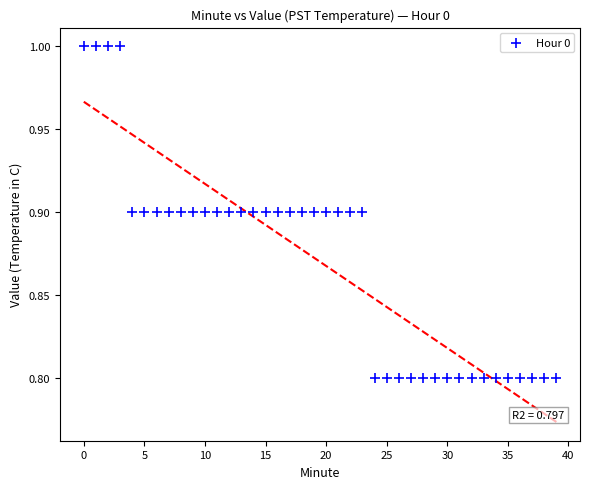

How many data points are displayed?

40